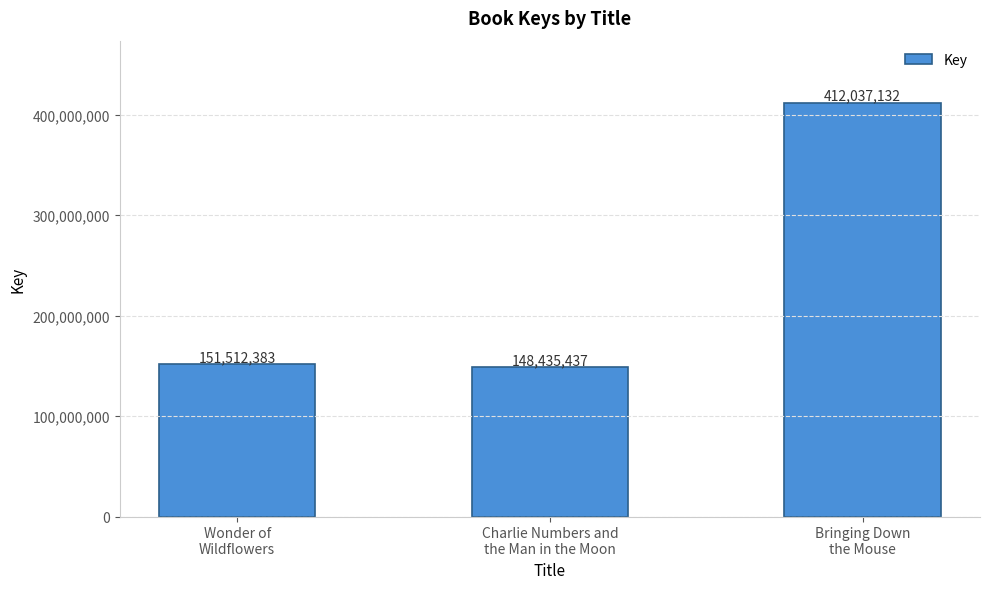

What is the difference between the maximum and minimum values?

263601695